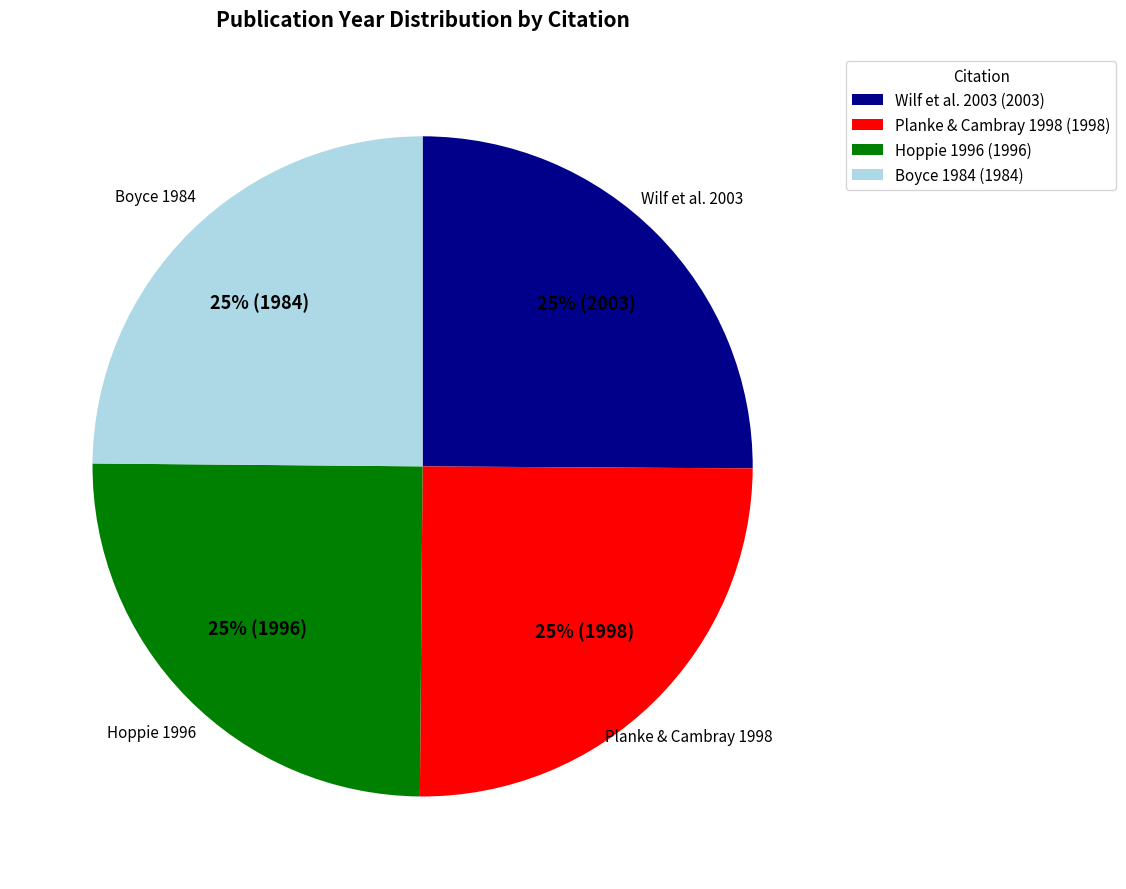

Count the number of slices in the pie.

4